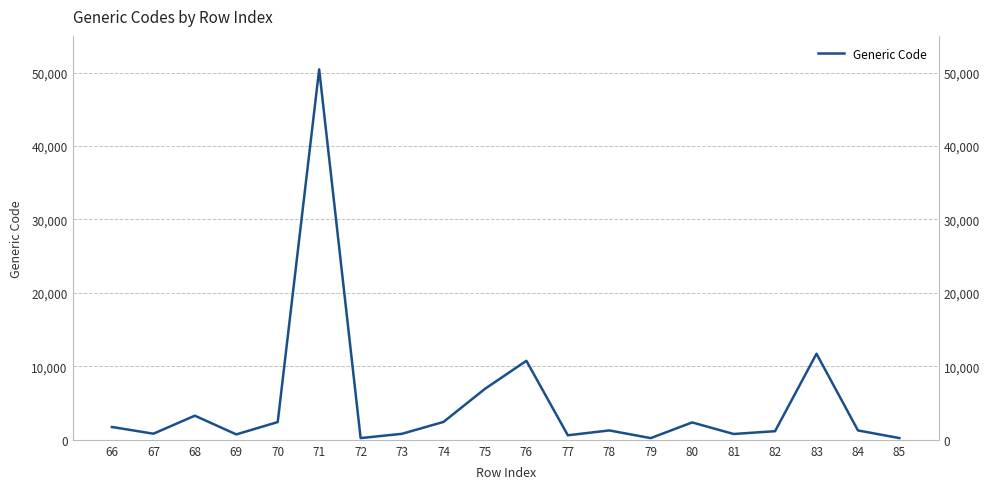

How many lines are shown in the chart?

1